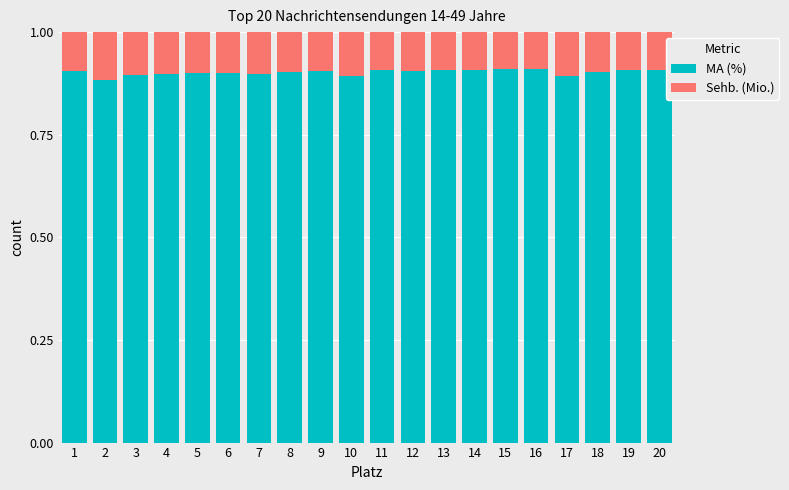

Does the chart contain any negative values?

No